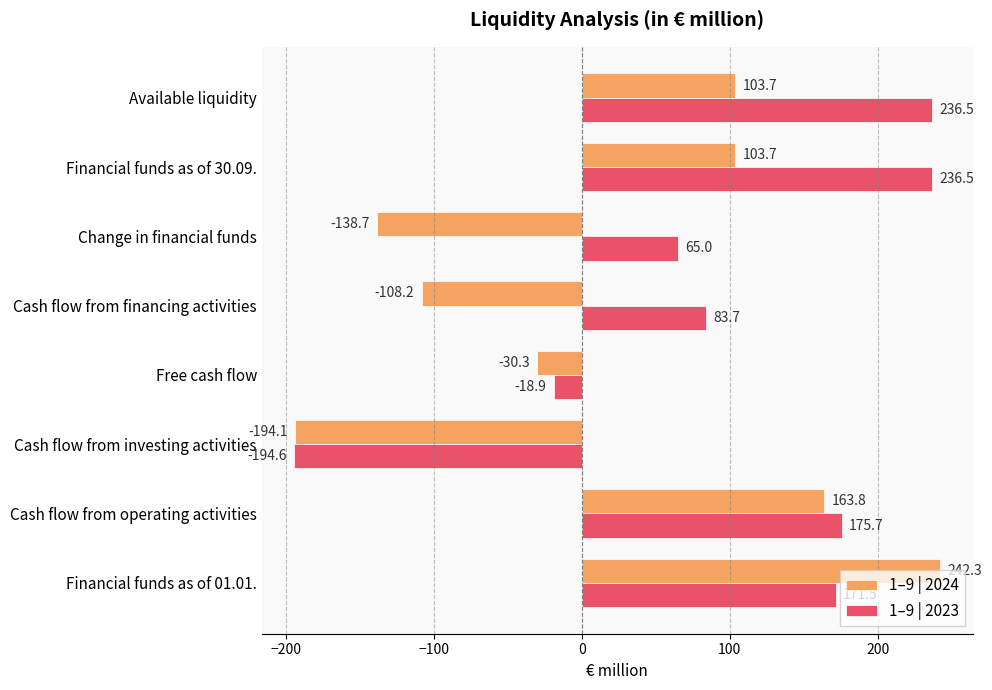

The 1–9 | 2023 series shows 97.6 at Change in financial funds. True or false?

False